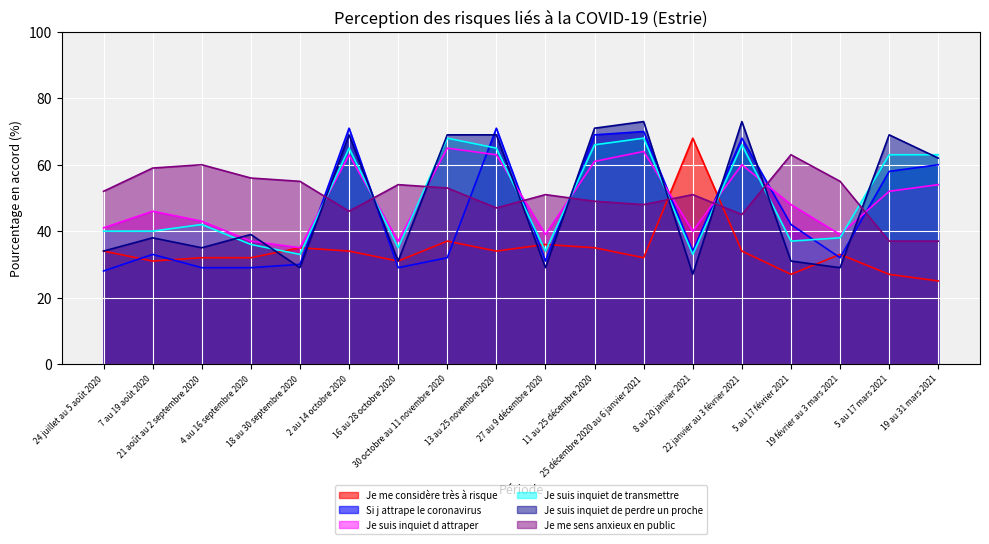

What is the highest value of the Si j attrape le coronavirus series?

71